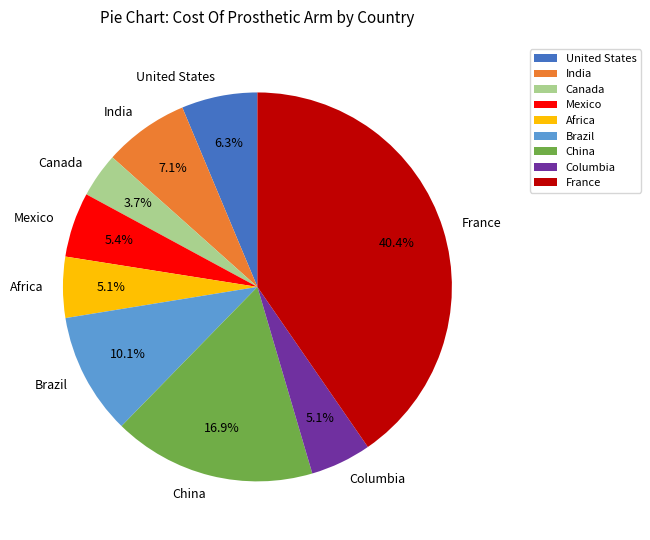

What is the total percentage of Columbia and Brazil?

15.2%